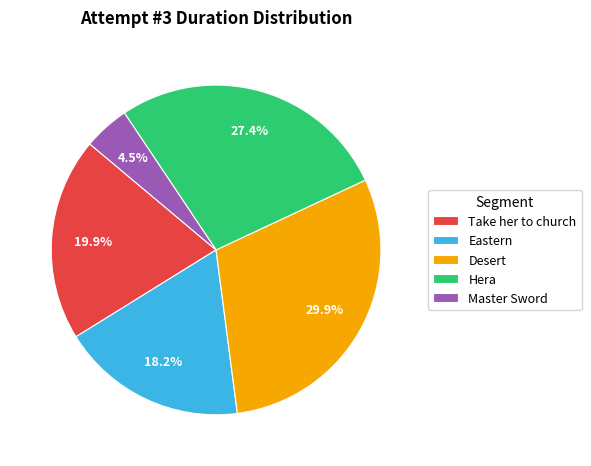

To the nearest percent, what is the combined percentage of Master Sword and Desert?

34%